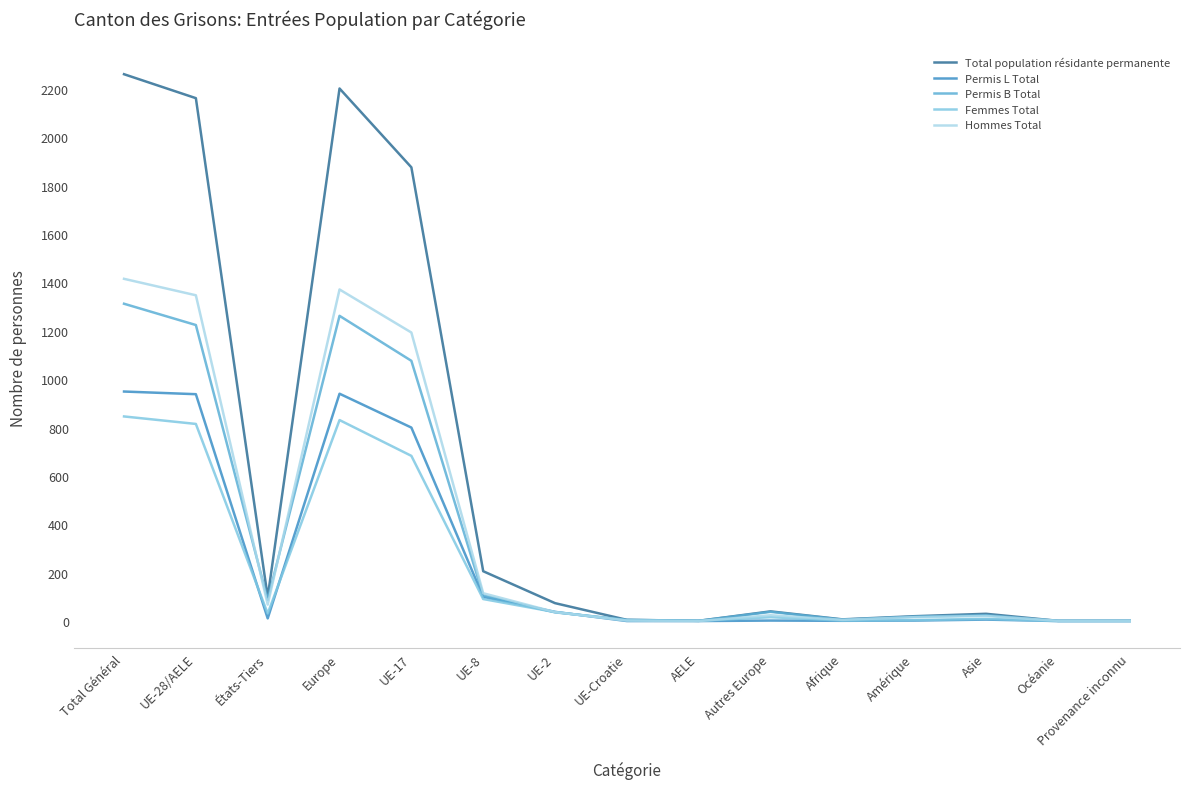

List the series in order of their peak value, highest first.

Total population résidante permanente, Hommes Total, Permis B Total, Permis L Total, Femmes Total